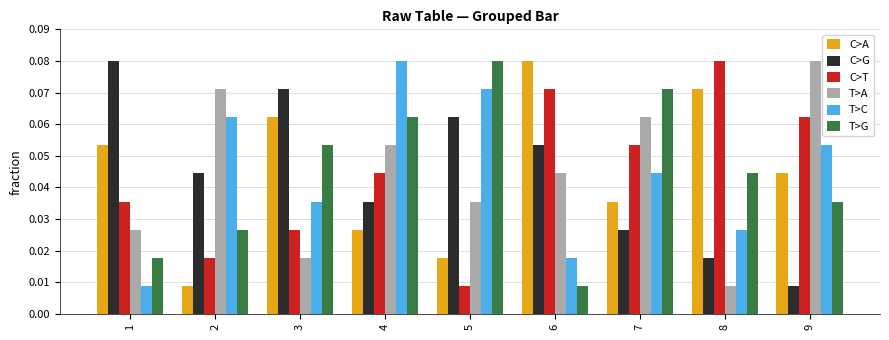

Which series changed the most between 2 and 6?

C>A